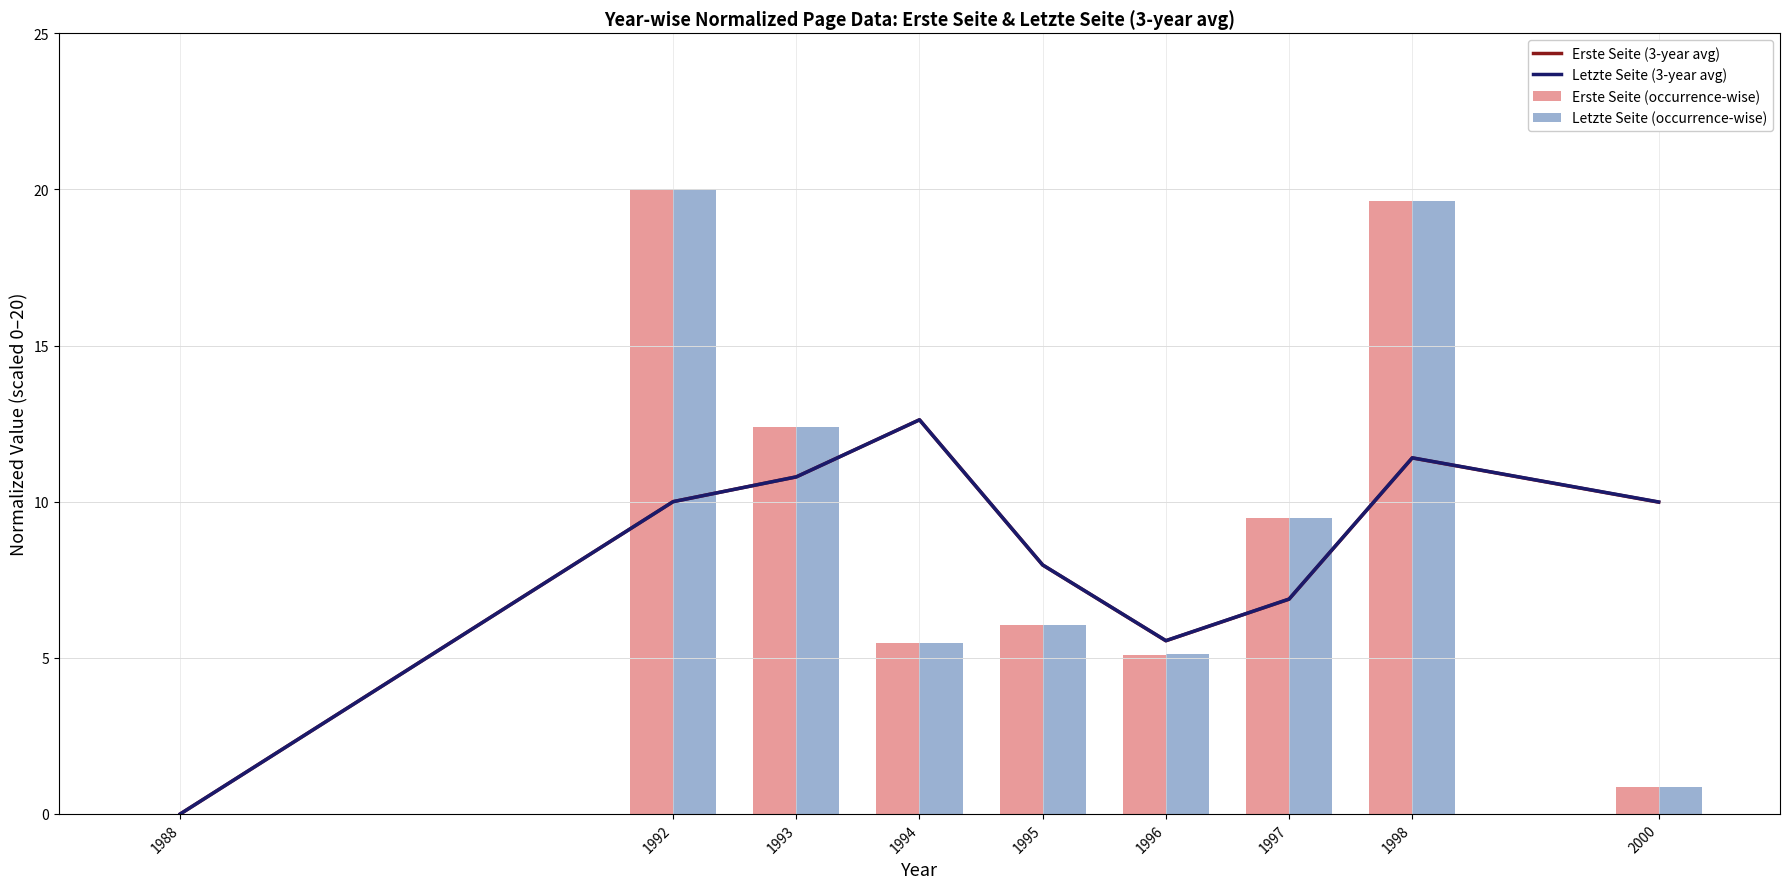

At which category does the chart reach its minimum across all series?

1988